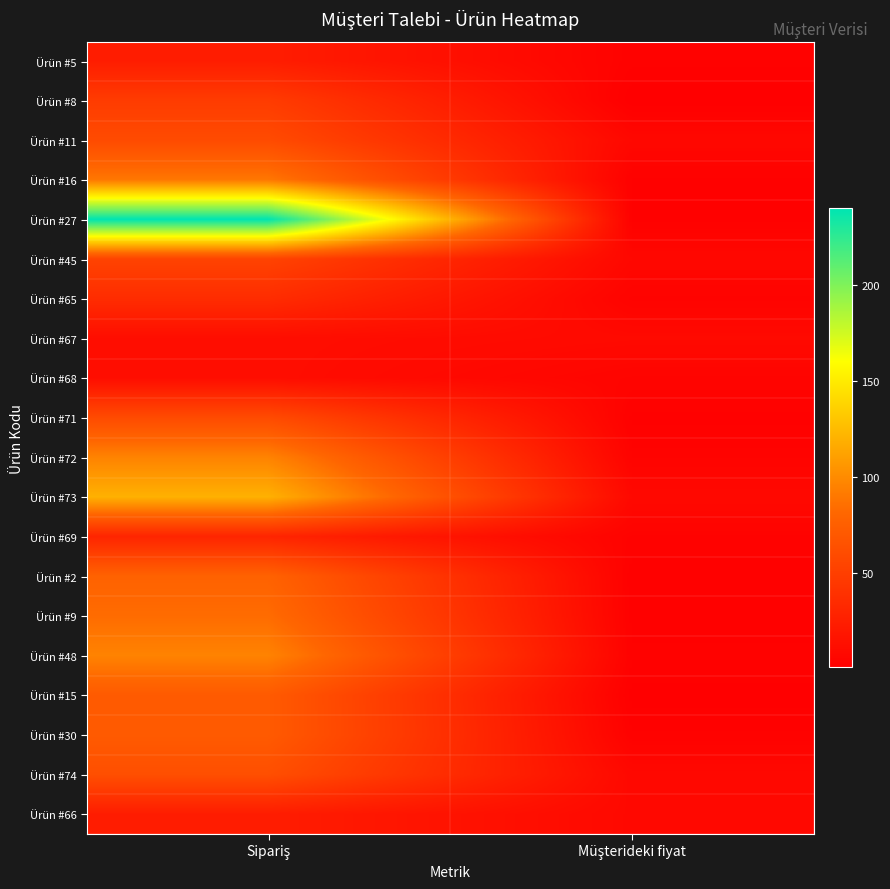

What is the spread (max minus min) of values at Müşterideki fiyat?

8.2